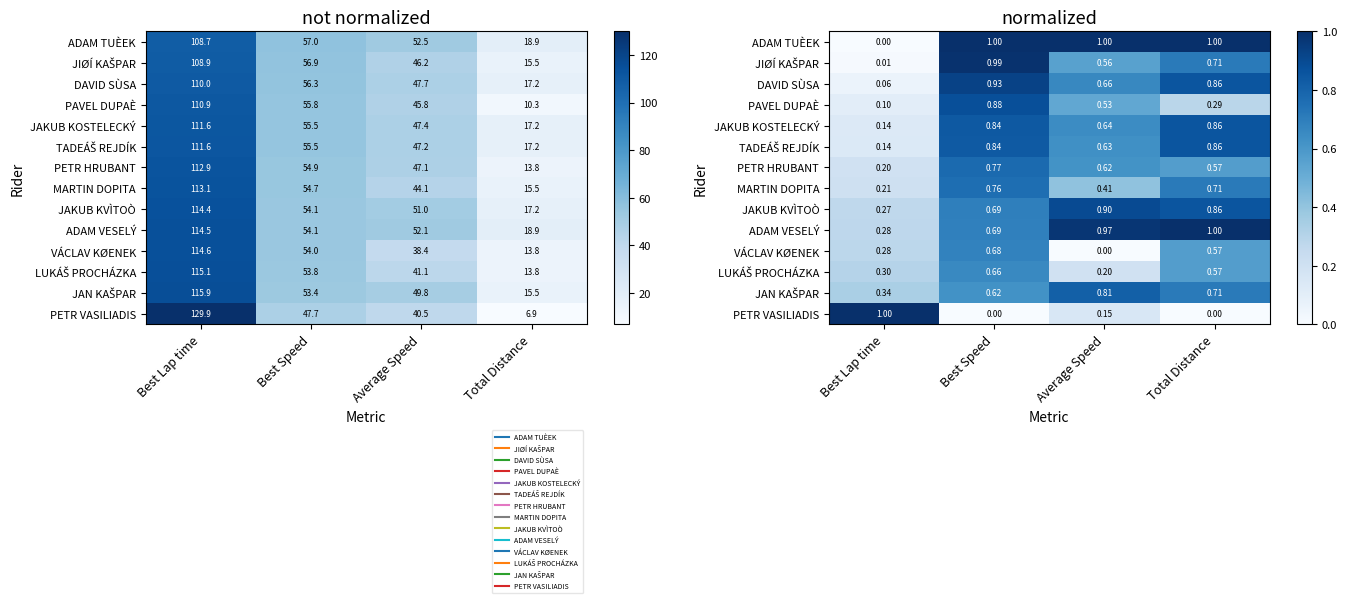

Rank the series by their maximum value, from lowest to highest.

LUKÁŠ PROCHÁZKA, VÁCLAV KØENEK, MARTIN DOPITA, PETR HRUBANT, JAN KAŠPAR, JAKUB KOSTELECKÝ, TADEÁŠ REJDÍK, PAVEL DUPAÈ, JAKUB KVÌTOÒ, DAVID SÙSA, JIØÍ KAŠPAR, ADAM VESELÝ, ADAM TUÈEK, PETR VASILIADIS